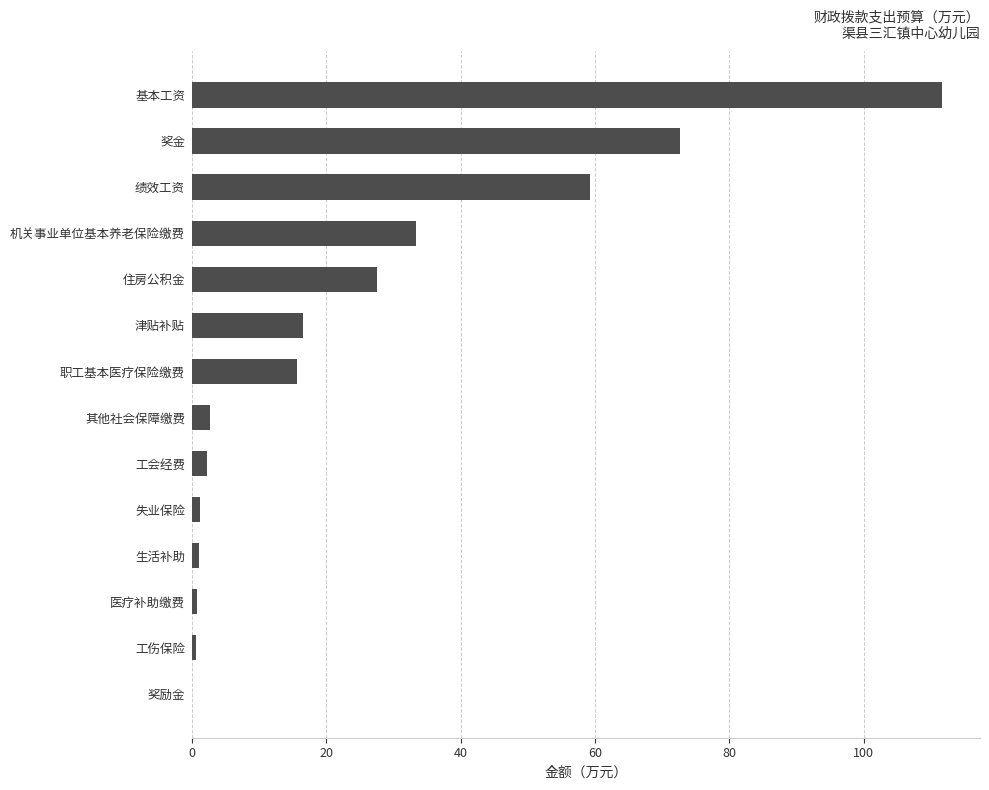

Approximately how many times larger is the value at 机关事业单位基本养老保险缴费 compared to 其他社会保障缴费?

12.7